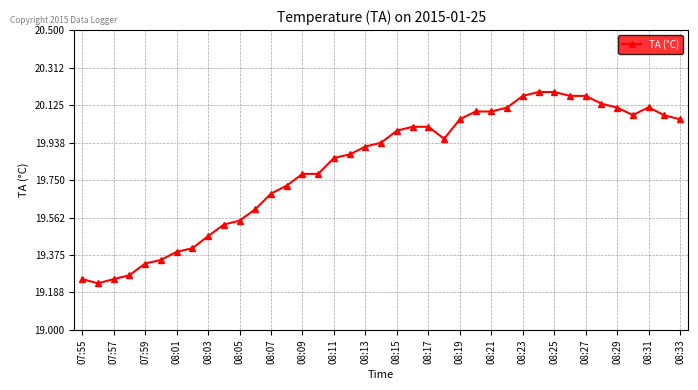

What is the difference between the maximum and minimum values?

1.0